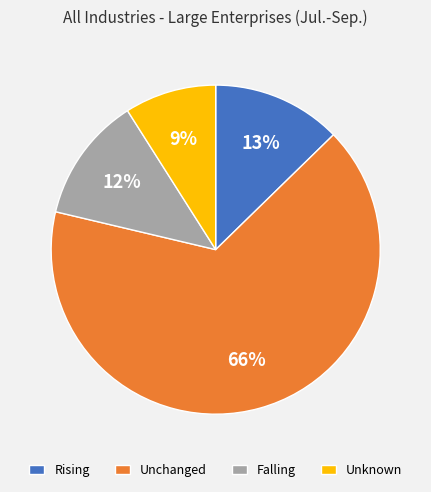

Do Rising and Unknown together represent more than half of the pie?

No